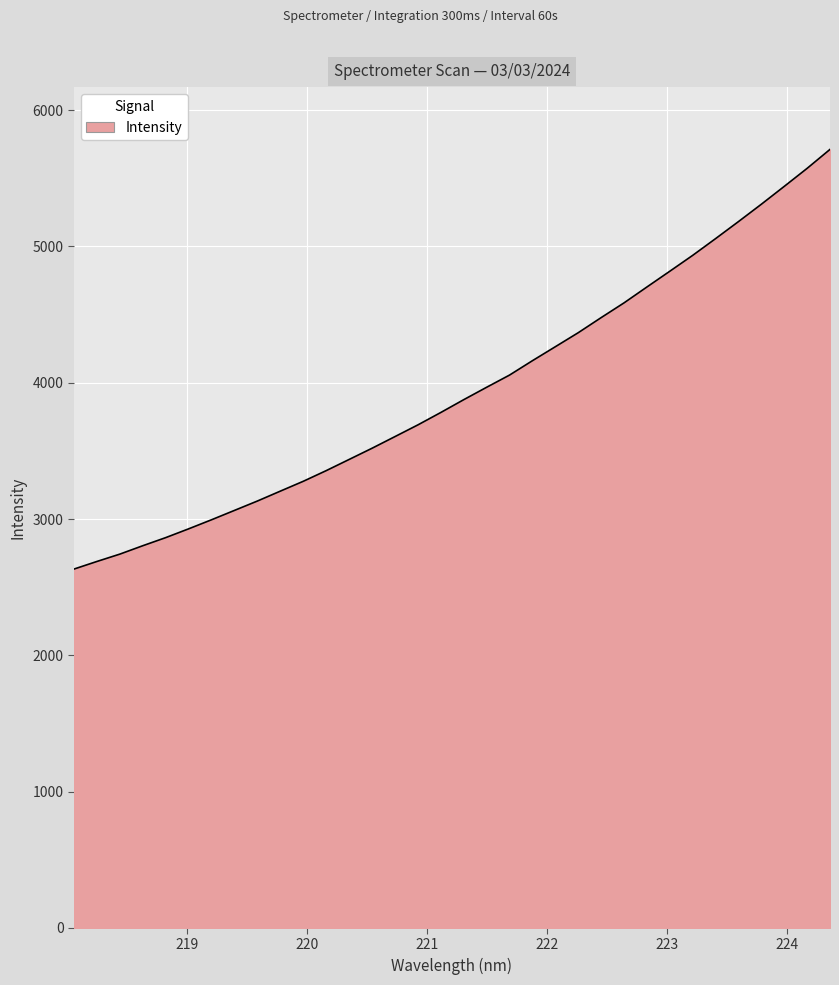

What is the maximum value shown in the chart?

5712.7